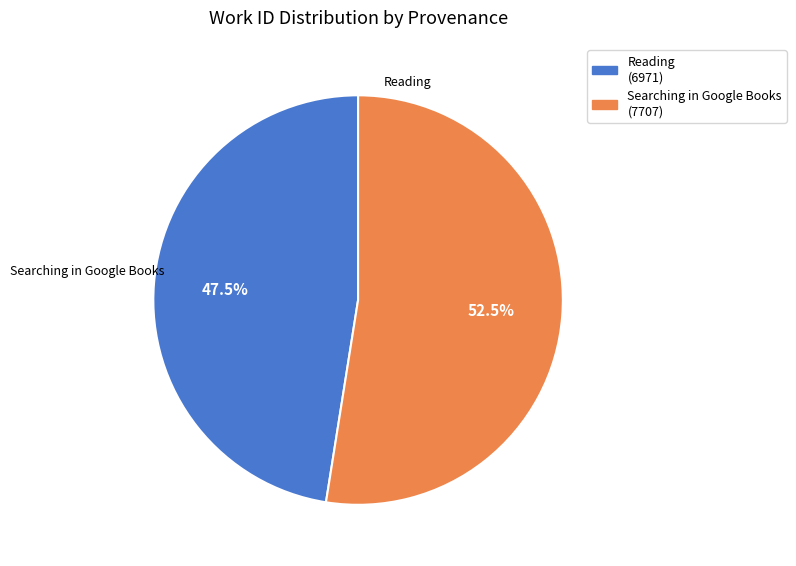

Combined, what portion of the pie is Searching in Google Books and Reading?

100.0%